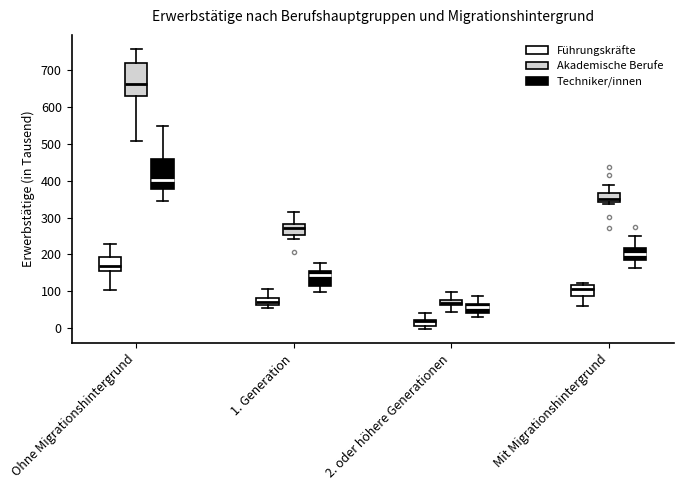

Which box's median line is the lowest?

2. oder höhere Generationen (Führungskräfte)